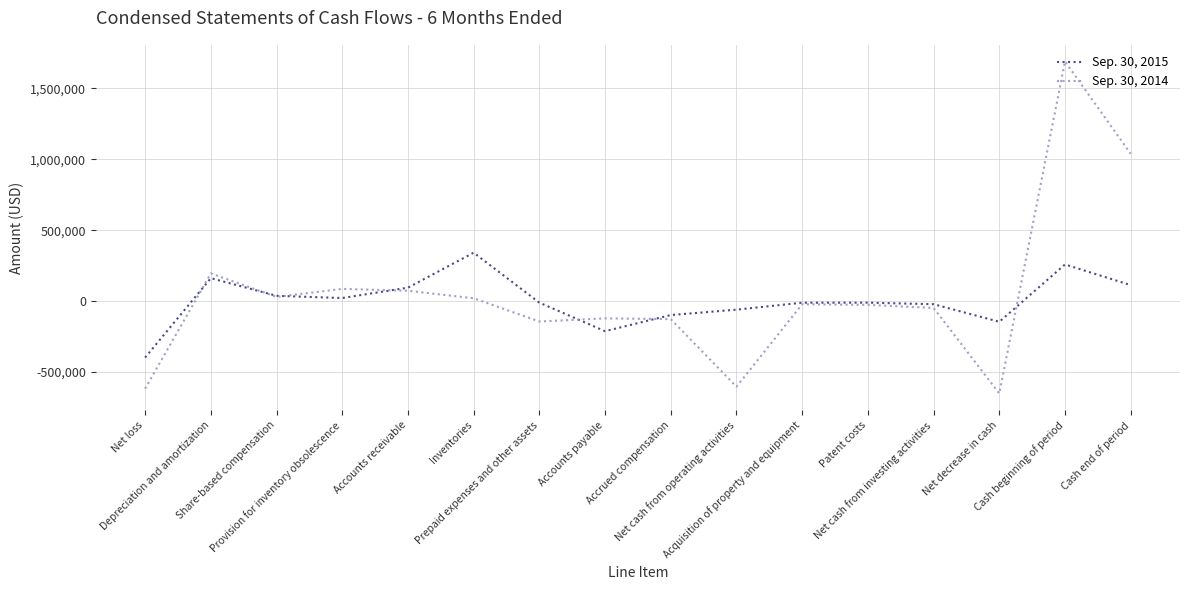

The Sep. 30, 2015 series shows -211663 at Accounts payable. True or false?

True